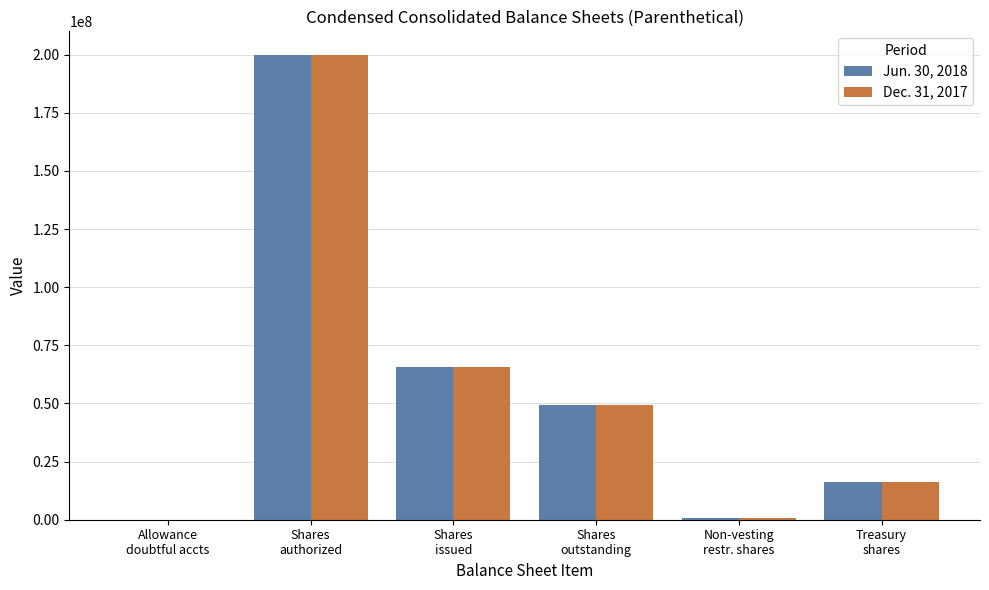

What are all the series names shown in the legend?

Jun. 30, 2018, Dec. 31, 2017